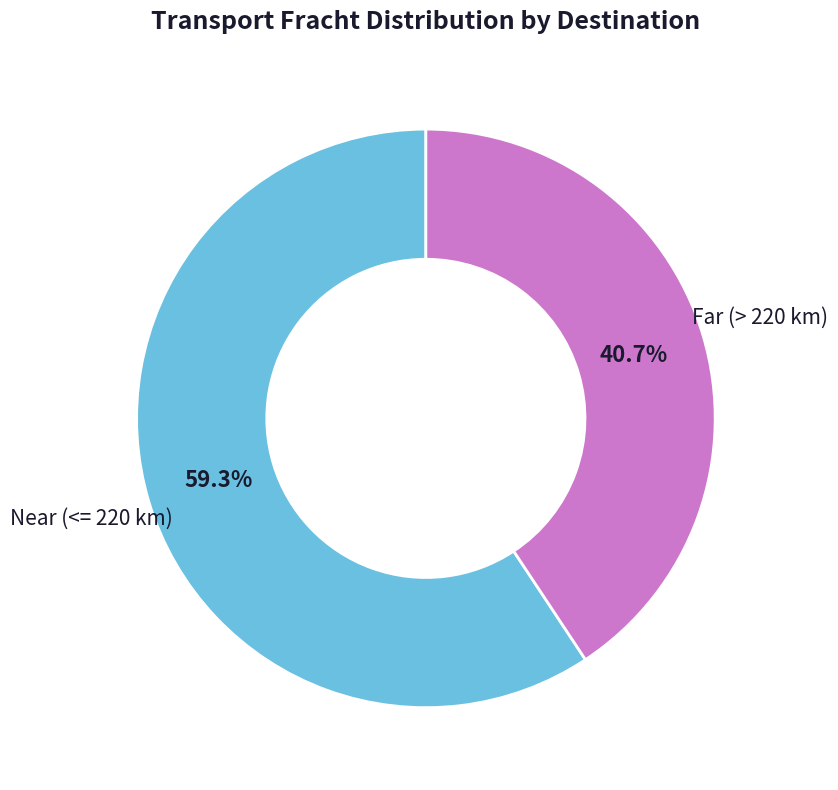

Is there any slice that represents more than half of the pie?

Yes